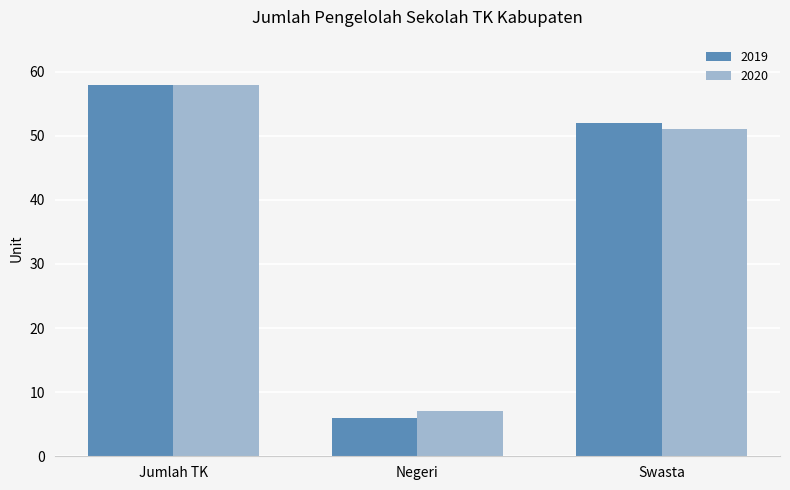

What is the average value of the 2020 series?

39